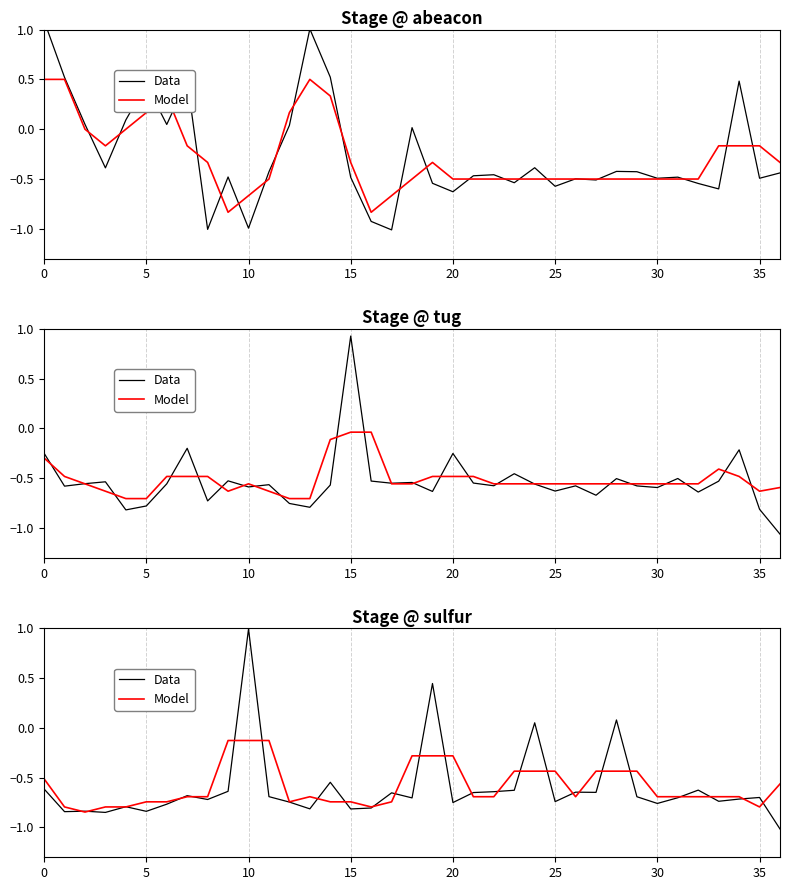

Which series has the widest spread of values?

Data